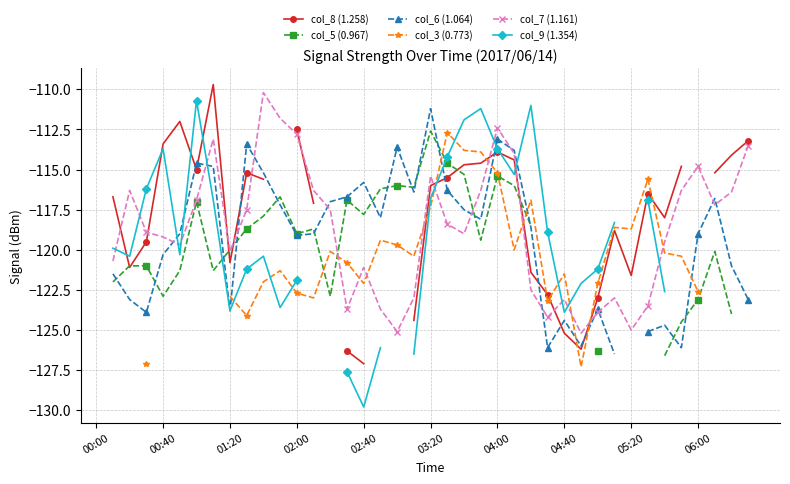

Where does the col_3 (0.773) series first go above -121?

14